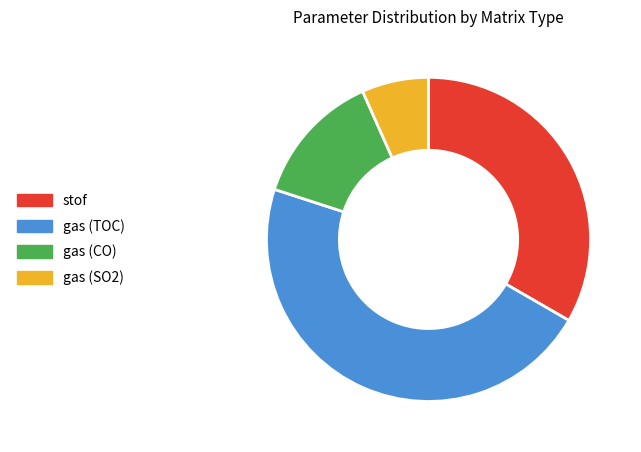

Which slice is the smallest?

gas (SO2)